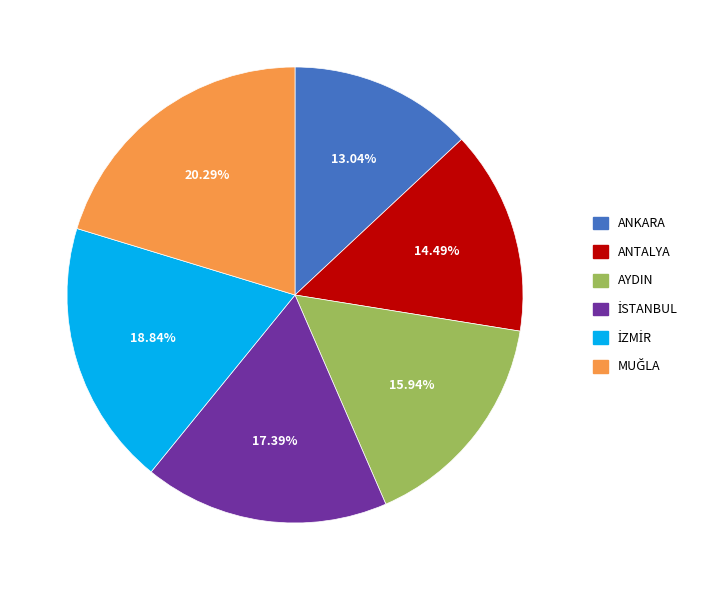

How many slices are in this pie chart?

6